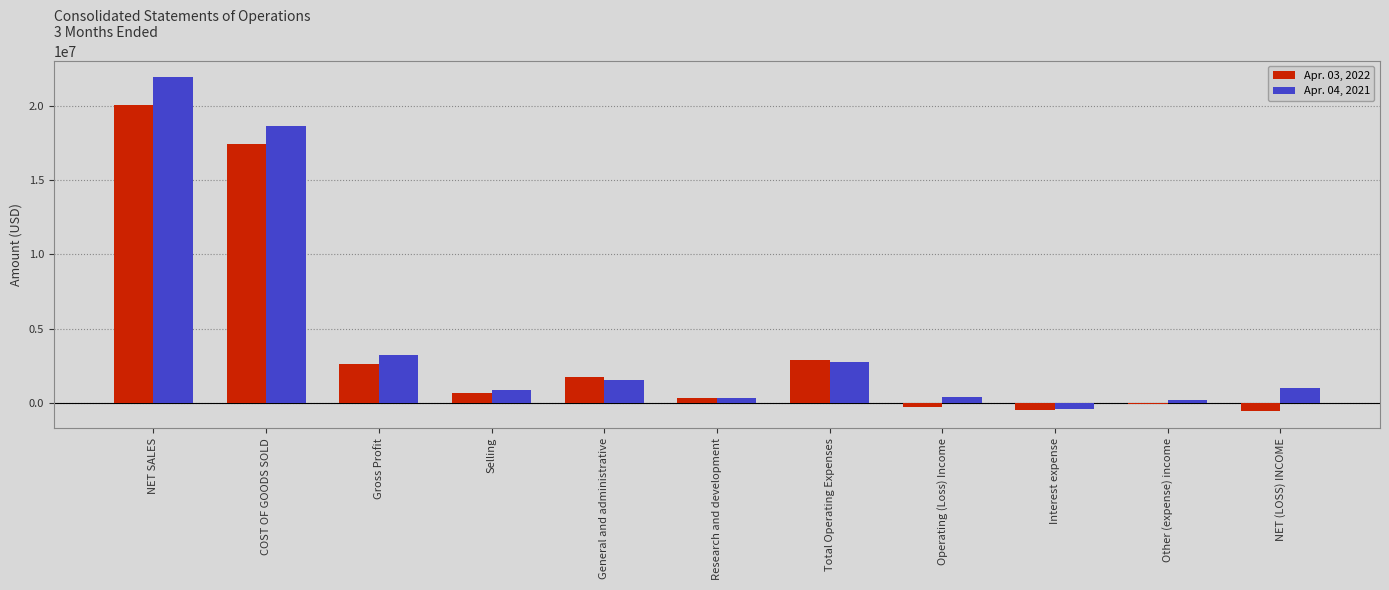

Which label corresponds to the largest value in the chart?

NET SALES